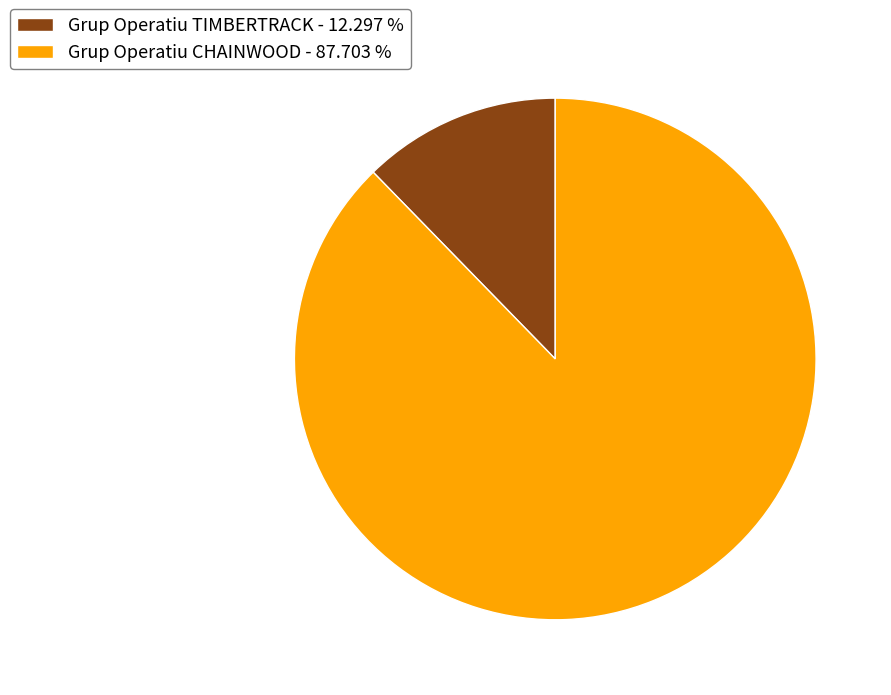

Combined, do Grup Operatiu TIMBERTRACK and Grup Operatiu CHAINWOOD account for over 50%?

Yes